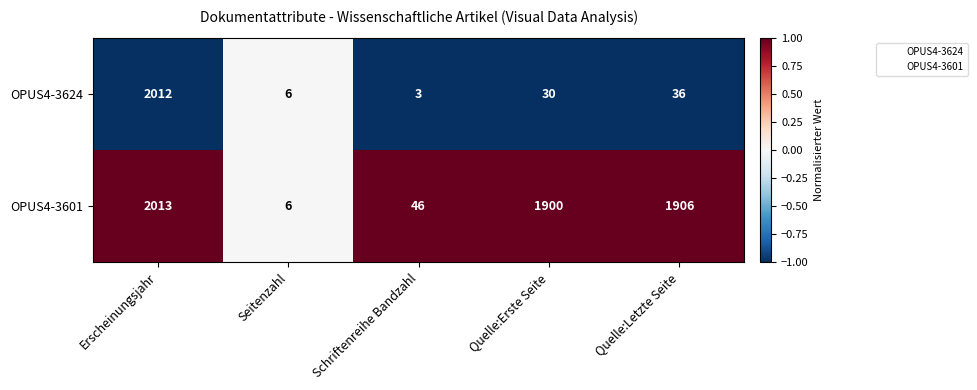

Read the OPUS4-3624 value at Seitenzahl.

6